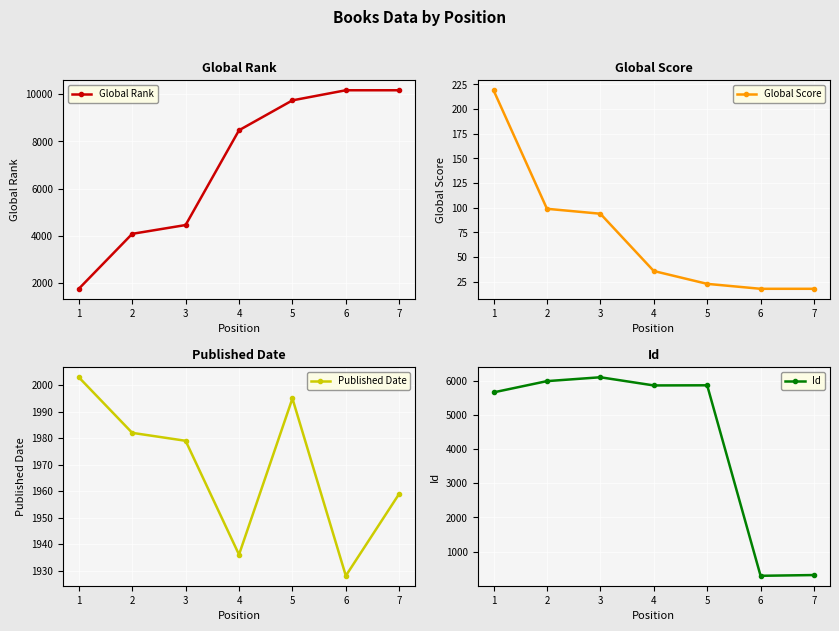

What is the spread (max minus min) of values at 6?

10150